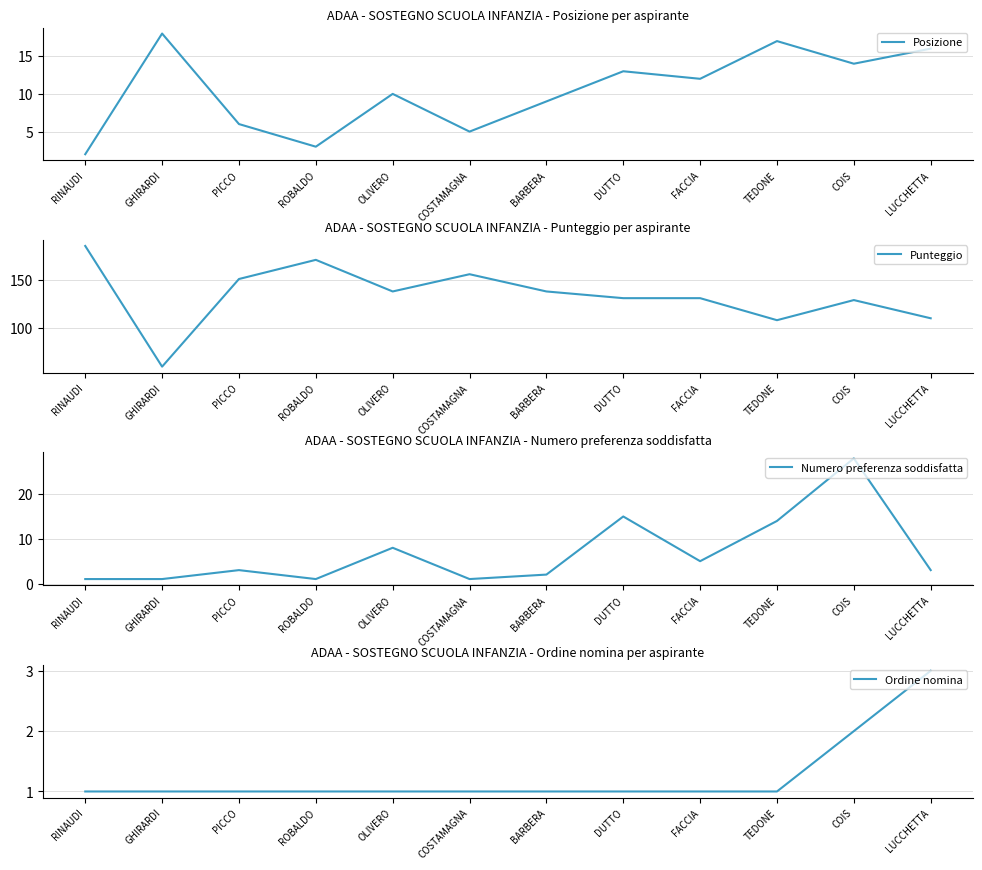

Between ROBALDO and BARBERA, which series saw the biggest shift?

Punteggio